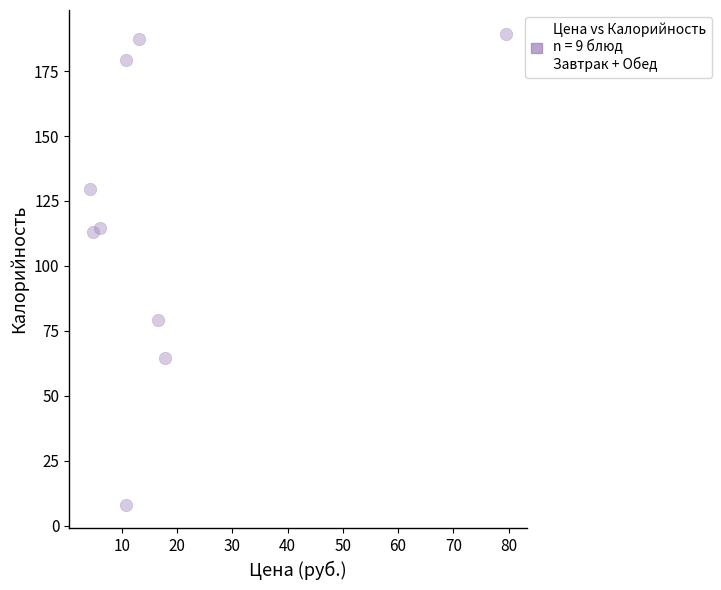

What is the average X value?

18.2